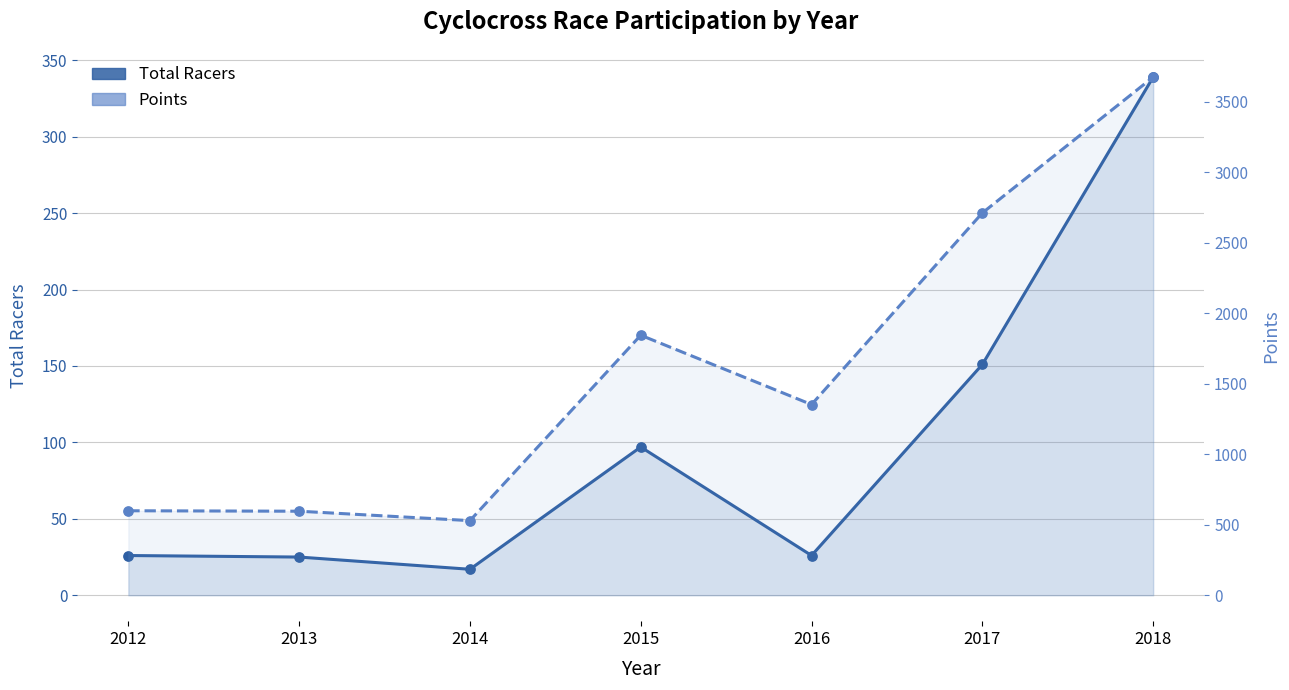

Is the value of Total Racers at 2015 greater than the value of Points at 2013?

No